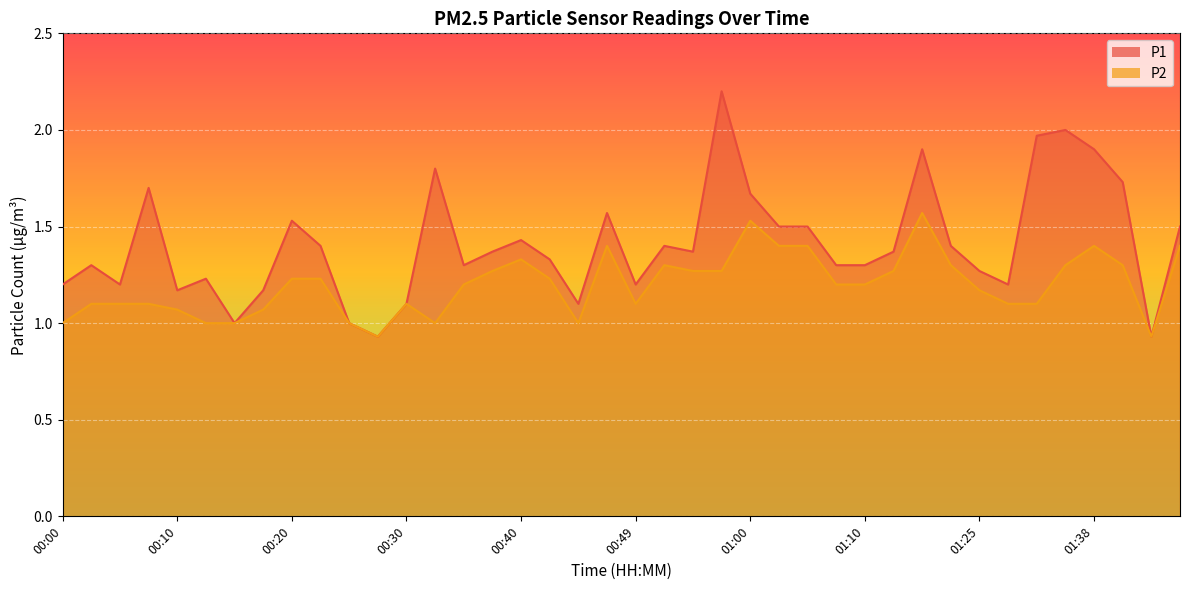

Reading left to right, list all the values displayed in this chart.

P1: 1.2	1.3	1.2	1.7	1.2	1.2	1.0	1.2	1.5	1.4	1.0	0.9	1.1	1.8	1.3	1.4	1.4	1.3	1.1	1.6	1.2	1.4	1.4	2.2	1.7	1.5	1.5	1.3	1.3	1.4	1.9	1.4	1.3	1.2	2.0	2.0	1.9	1.7	0.9	1.5
P2: 1.0	1.1	1.1	1.1	1.1	1.0	1.0	1.1	1.2	1.2	1.0	0.9	1.1	1.0	1.2	1.3	1.3	1.2	1.0	1.4	1.1	1.3	1.3	1.3	1.5	1.4	1.4	1.2	1.2	1.3	1.6	1.3	1.2	1.1	1.1	1.3	1.4	1.3	0.9	1.4